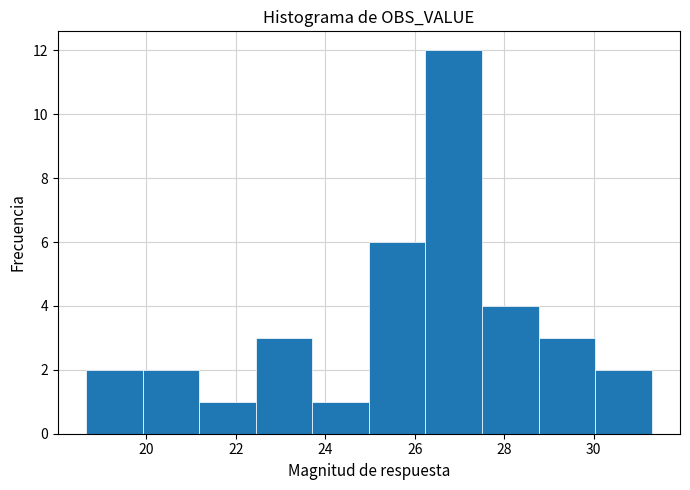

How tall is the bar that spans 28.8 to 30.0 on the x-axis? Neither the bar edges nor the heights are printed on the chart, so give them approximately, as read against the axes.

3